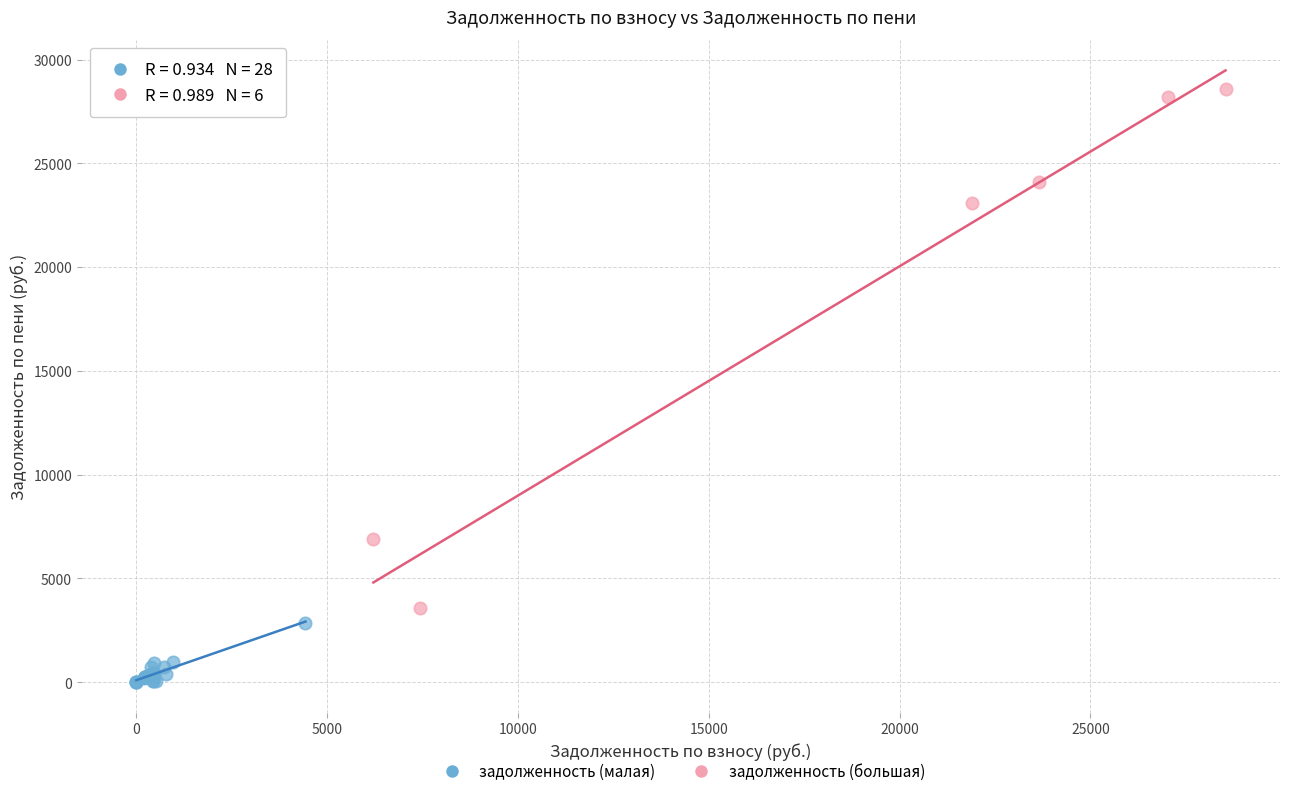

Which series has the largest Y range (max minus min)?

задолженность (большая)